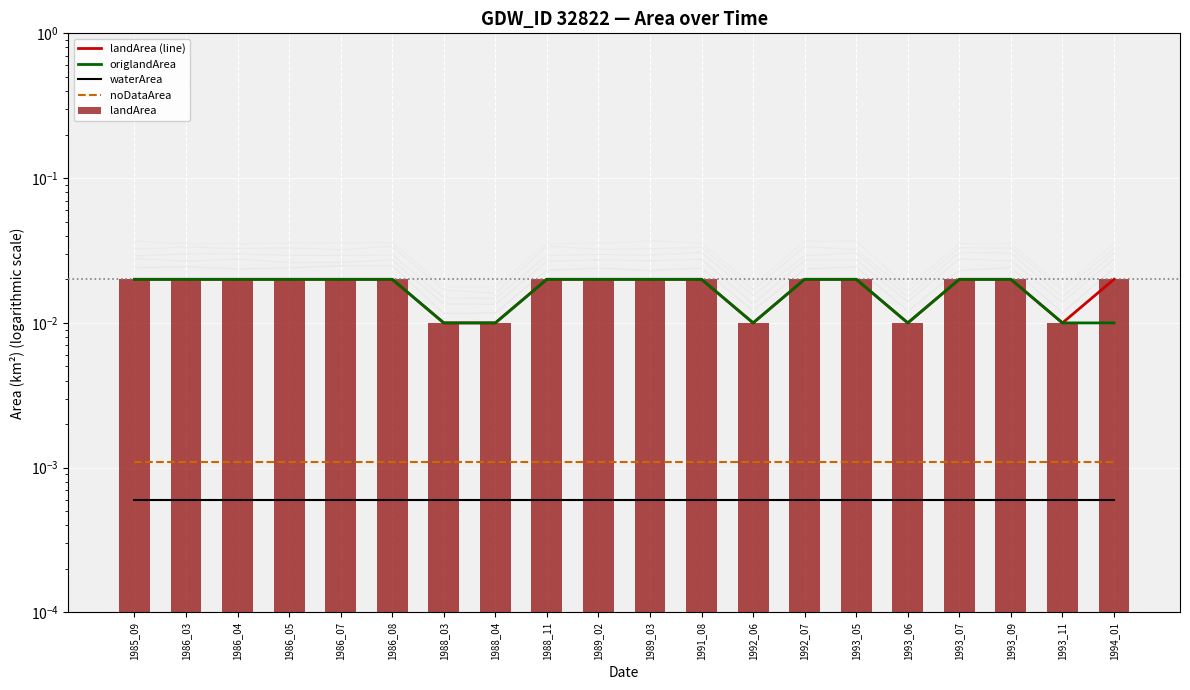

What are all the series names shown in the legend?

landArea (line), origlandArea, waterArea, noDataArea, landArea